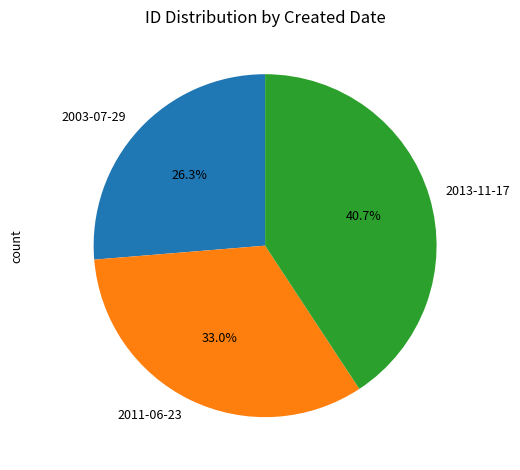

Is 2003-07-29 the majority of the pie?

No